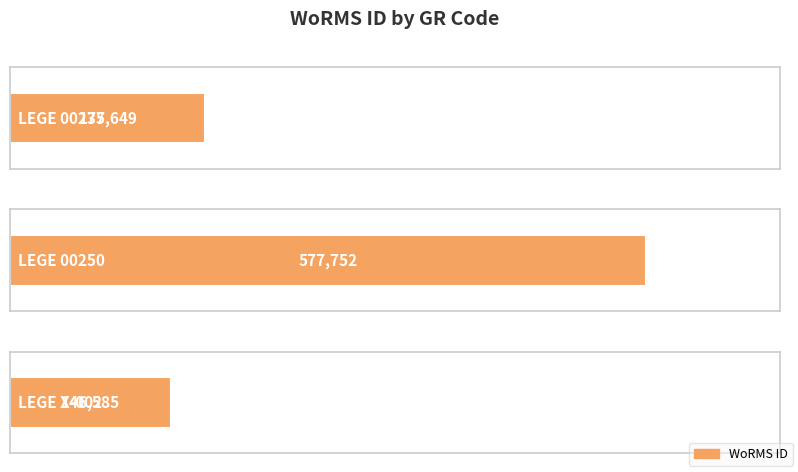

Which category has the highest value across all series?

LEGE 00250